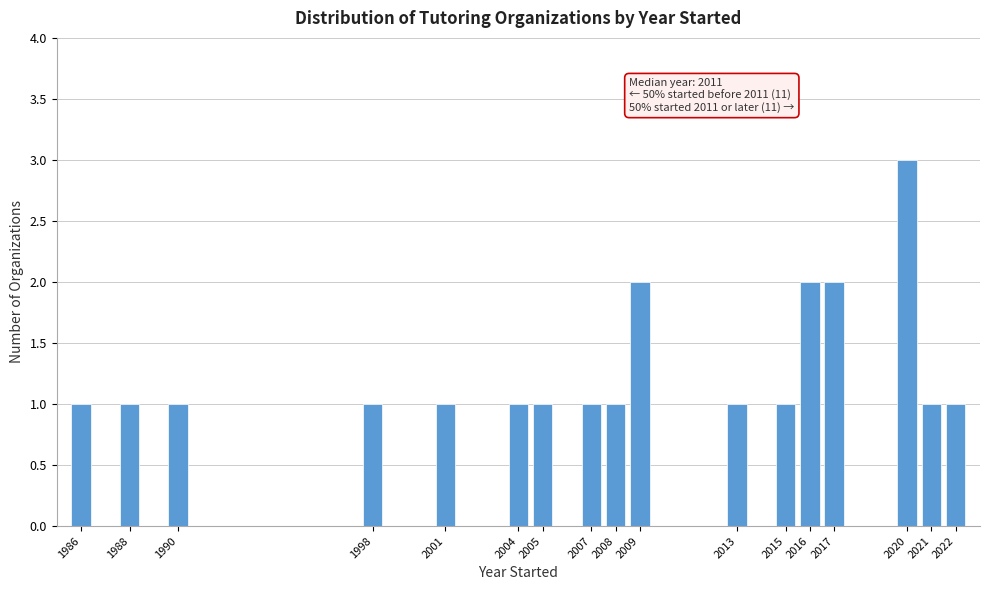

Over which range of the x-axis is the bar tallest?

2019.5 to 2020.5